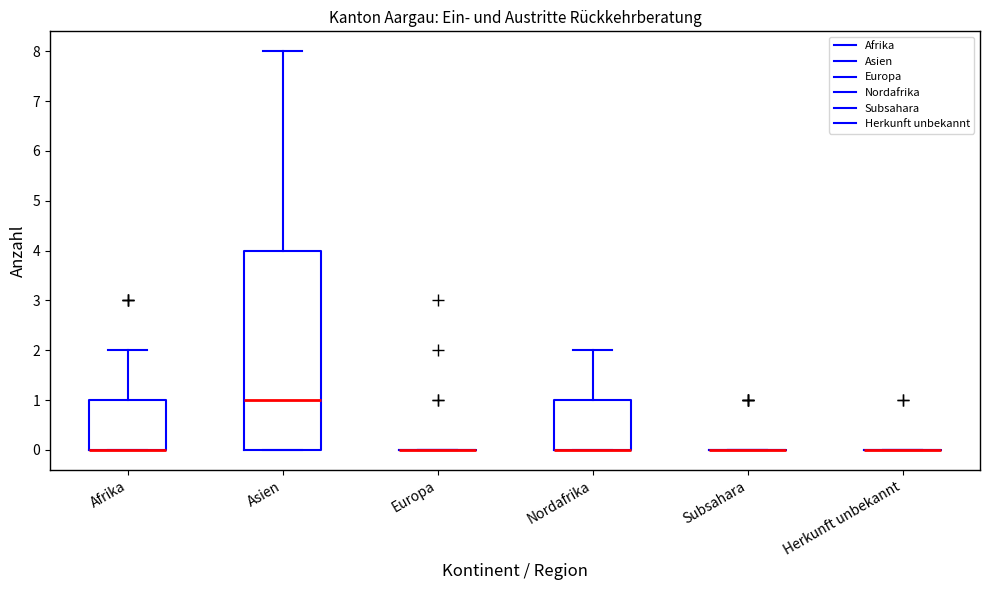

Reading left to right, read every box against the y-axis: the position of its median line, the range the box covers, and the ends of its whiskers. The values are not printed on the chart, so give them approximately, as read against the axis.

Afrika: median 0 (drawn on the box's lower edge), box 0 to 1, whiskers 0 to 2
Asien: median 1, box 0 to 4, whiskers 0 to 8
Europa: box collapsed to a line at 0, whiskers 0 to 0
Nordafrika: median 0 (drawn on the box's lower edge), box 0 to 1, whiskers 0 to 2
Subsahara: box collapsed to a line at 0, whiskers 0 to 0
Herkunft unbekannt: box collapsed to a line at 0, whiskers 0 to 0